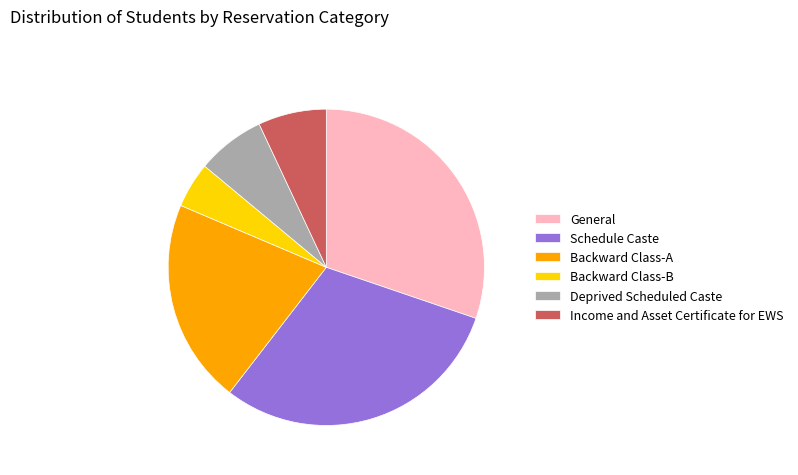

Approximately how many times larger is the value at Deprived Scheduled Caste compared to Backward Class-B?

1.5